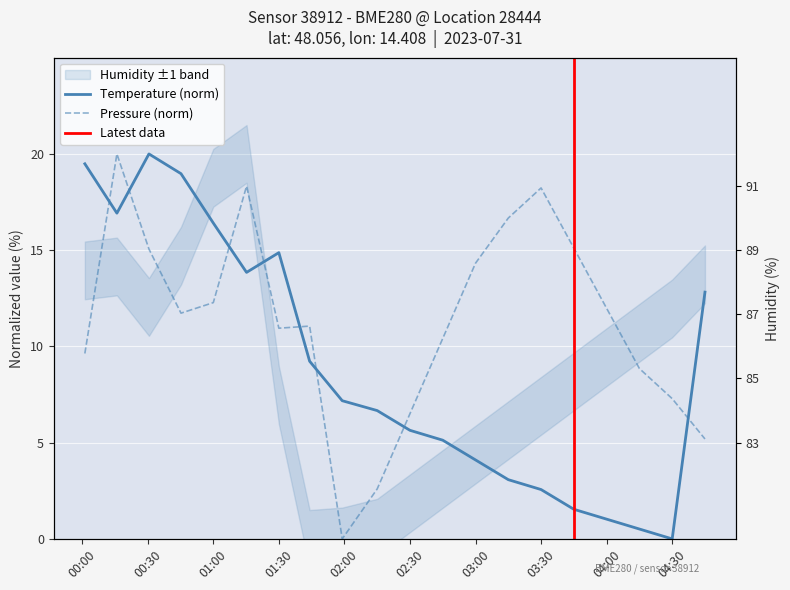

What are all the series names shown in the legend?

pressure, temperature, humidity